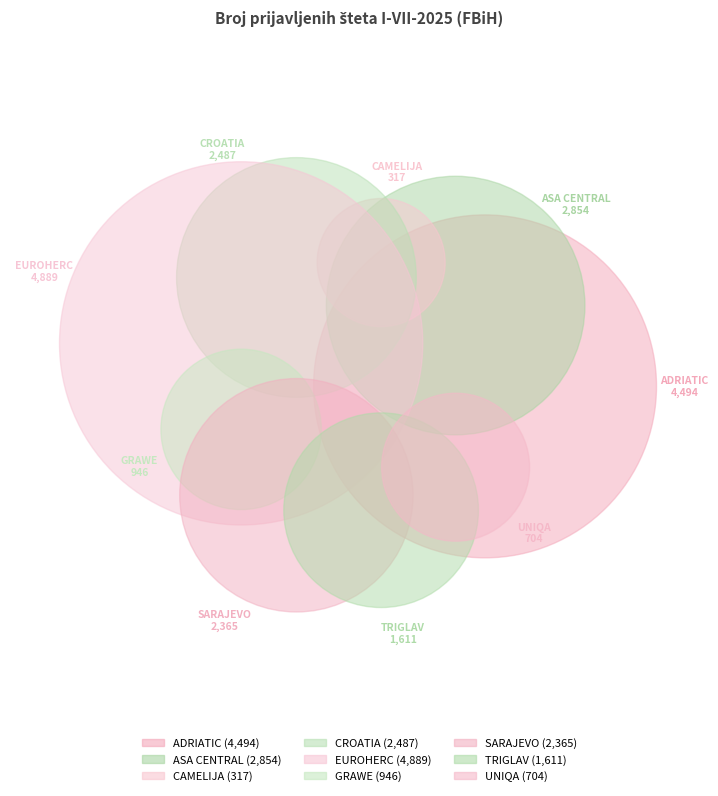

What percentage do SARAJEVO and CROATIA together represent?

23.5%